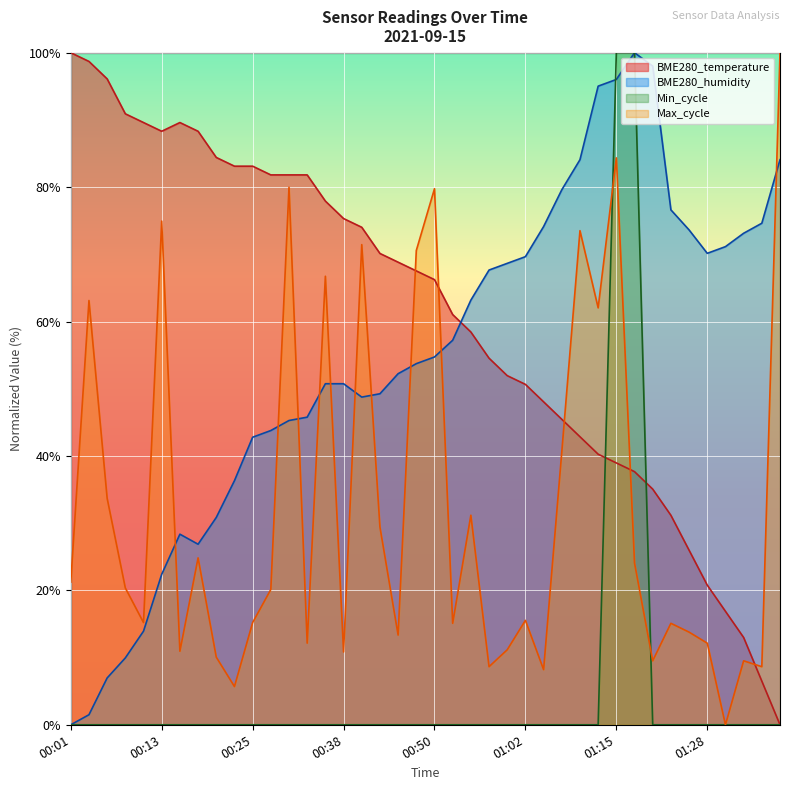

True or false: Min_cycle and BME280_temperature intersect in this chart.

True